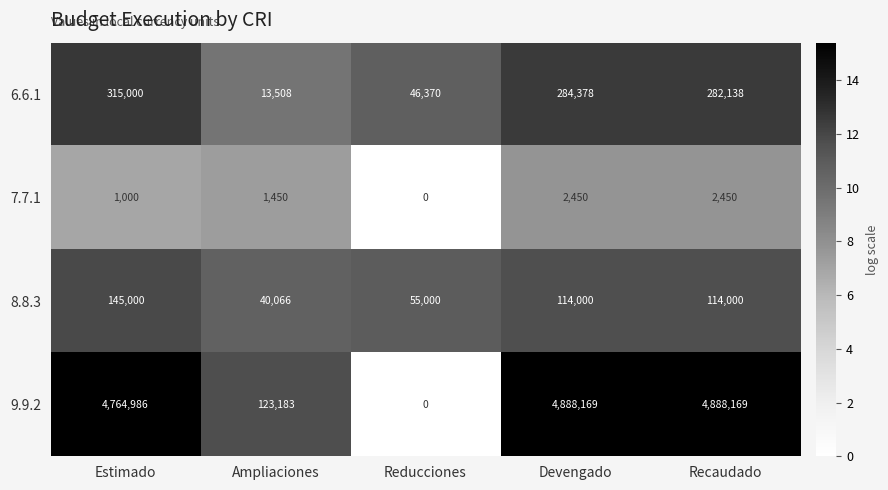

Where does the 8.8.3 series first go above 114000?

Estimado